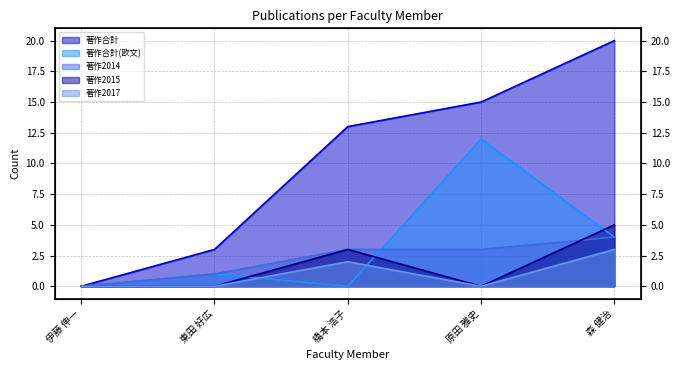

Reading left to right, what are all the values shown in this chart?

著作合計: 伊藤 伸一=0	東田 好広=3	橋本 浩子=13	原田 雅史=15	森 健治=20
著作合計(欧文): 伊藤 伸一=0	東田 好広=1	橋本 浩子=0	原田 雅史=12	森 健治=4
著作2014: 伊藤 伸一=0	東田 好広=1	橋本 浩子=3	原田 雅史=3	森 健治=4
著作2015: 伊藤 伸一=0	東田 好広=0	橋本 浩子=3	原田 雅史=0	森 健治=5
著作2017: 伊藤 伸一=0	東田 好広=0	橋本 浩子=2	原田 雅史=0	森 健治=3